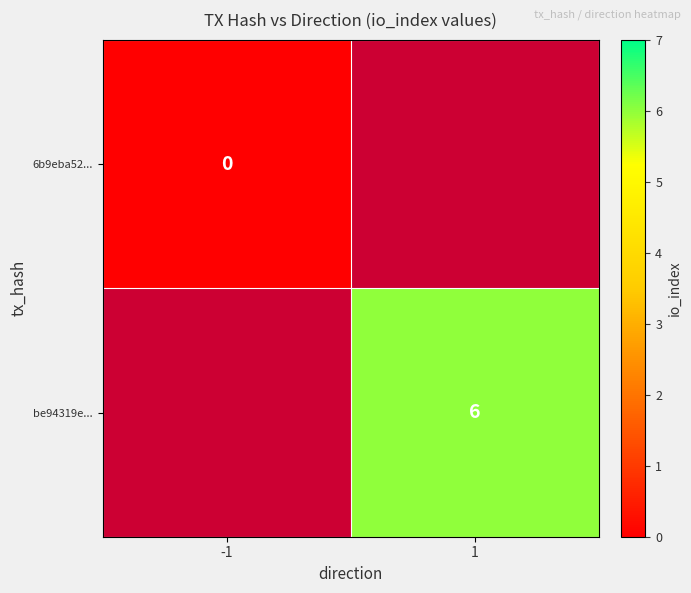

Between -1 and 1, which is larger?

1